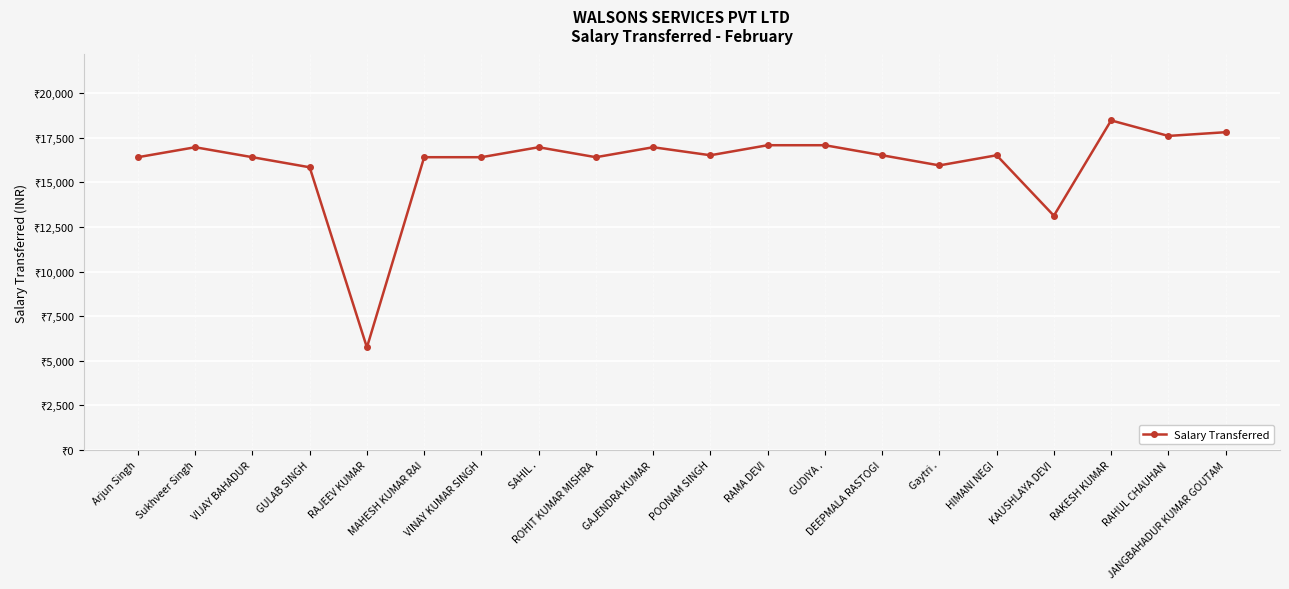

The chart shows a value of 16524 at HIMANI NEGI. True or false?

True